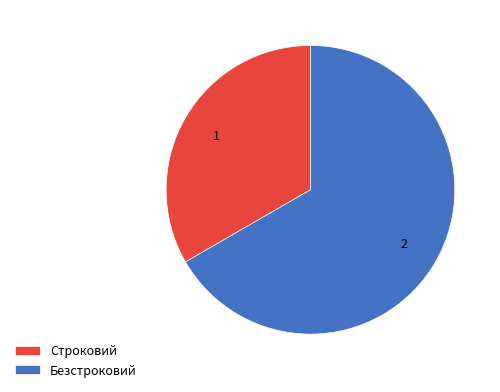

Which slice is the largest?

Безстроковий